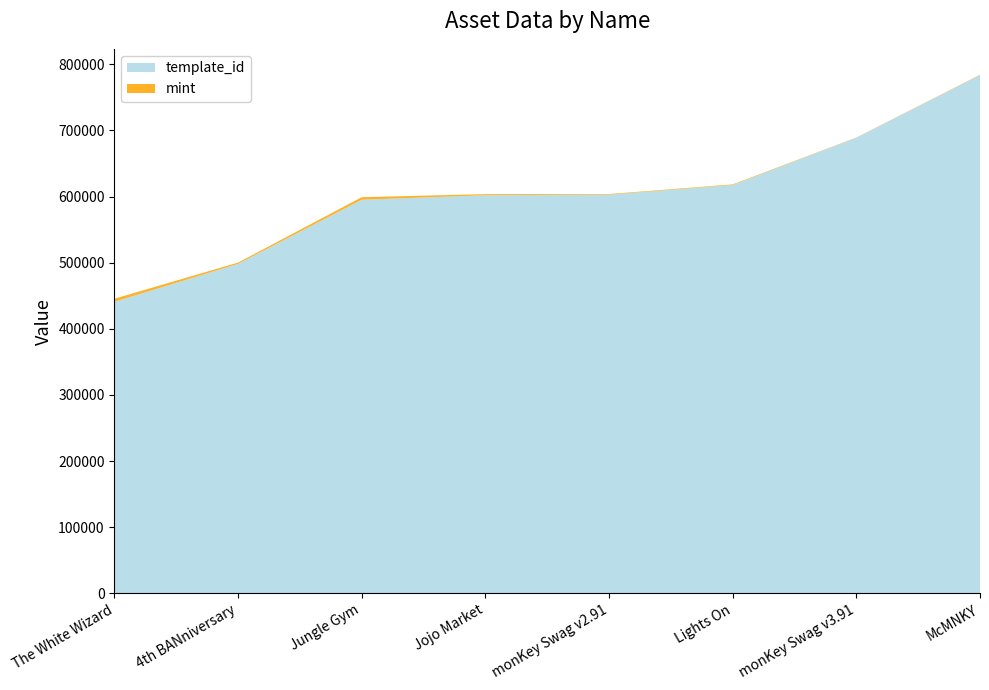

Reading left to right, extract all data points from this chart.

template_id: 440886	498304	595229	602002	602942	617507	688956	783650
mint: 4624	1842	3803	1631	872	905	319	520